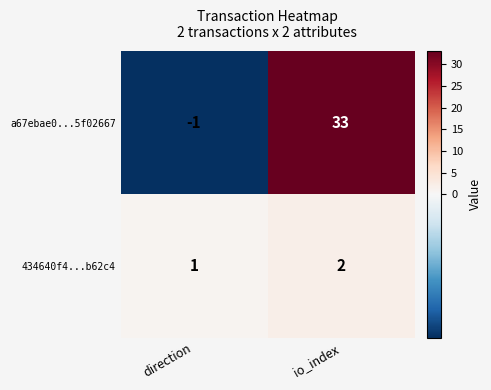

At which category does the chart reach its peak across all series?

io_index